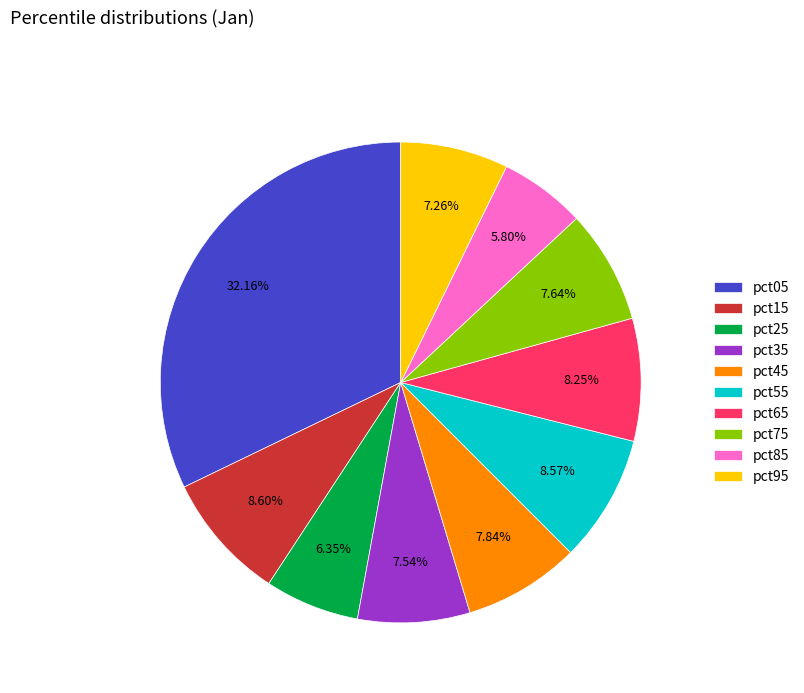

How many slices are in this pie chart?

10